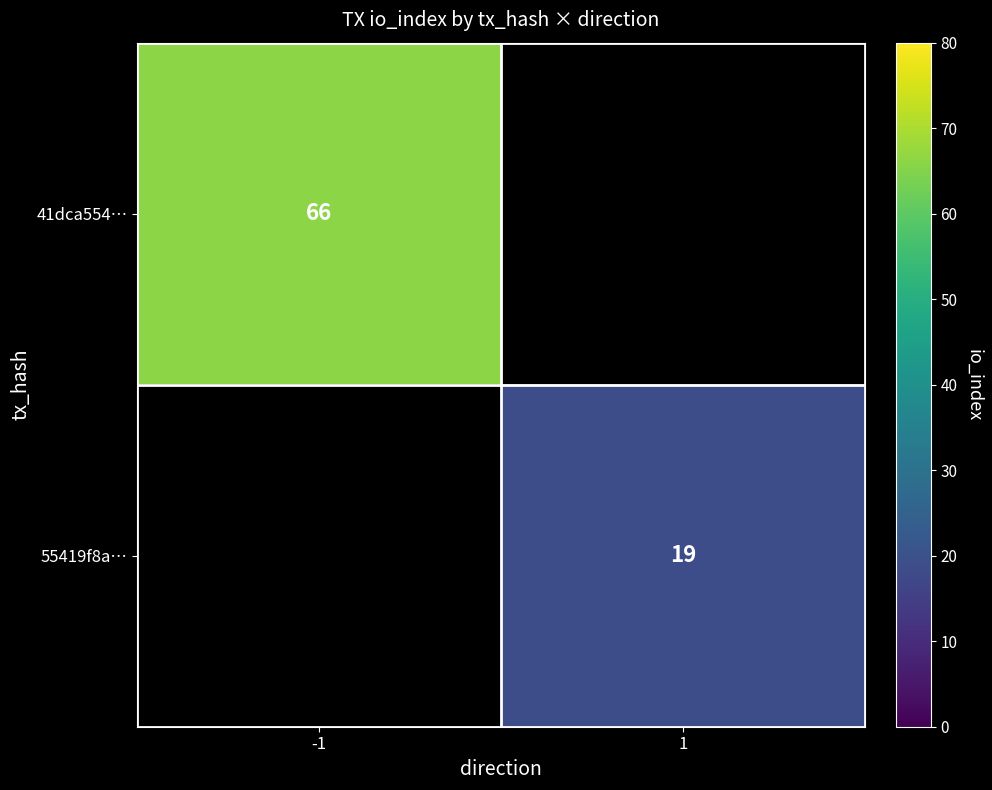

What is the smallest value displayed?

19.0